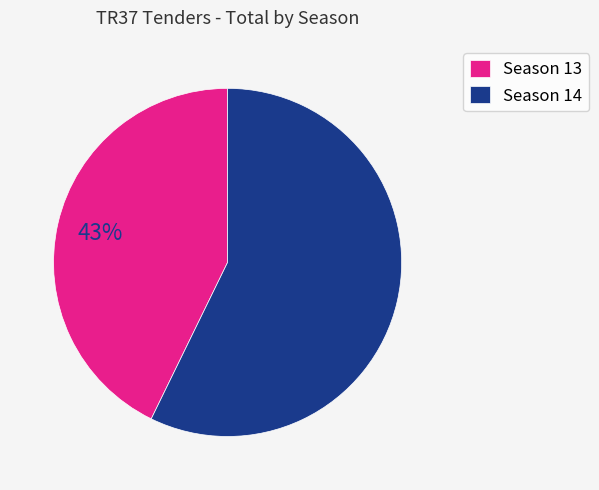

Is the sum of Season 14 and Season 13 greater than half?

Yes